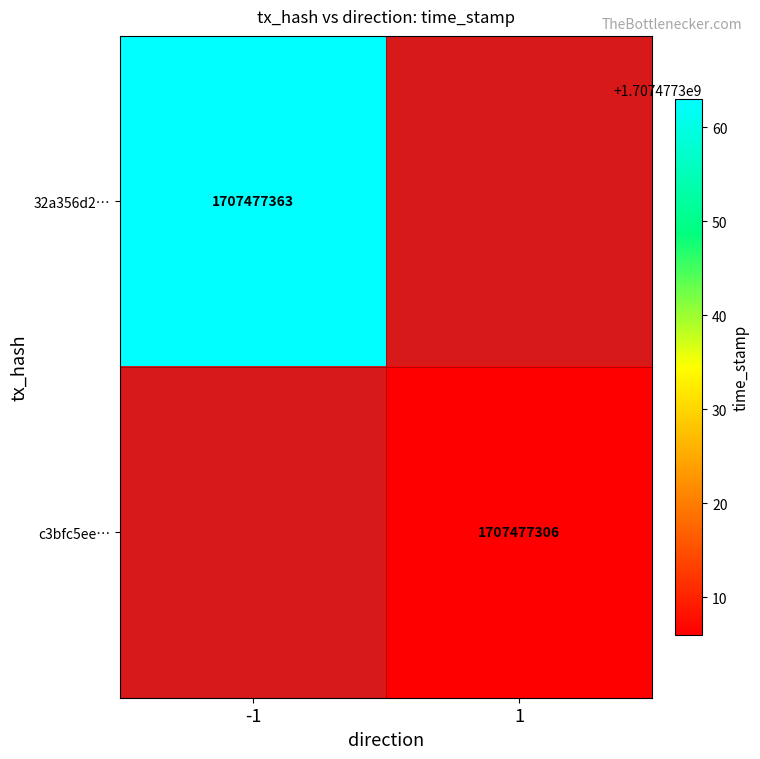

The value of c3bfc5eeb3ef8dbd740bfe7dc30f3f44e93c672 at -1 is 0. True or false?

False